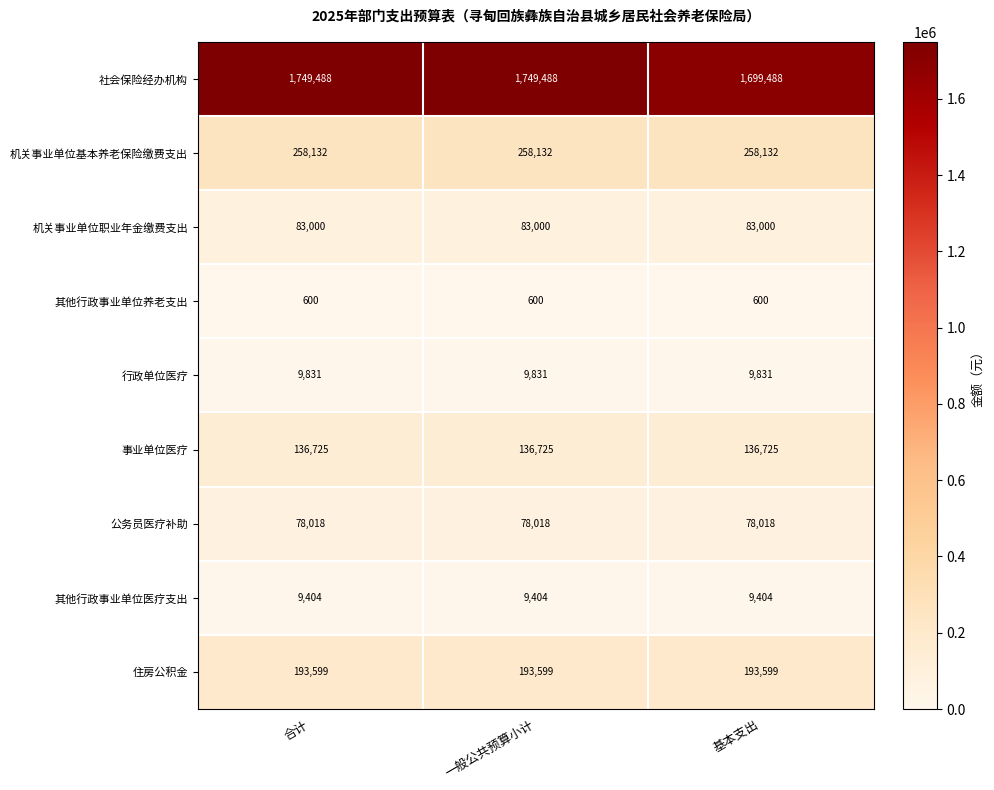

Which series has the largest range (max minus min)?

社会保险经办机构